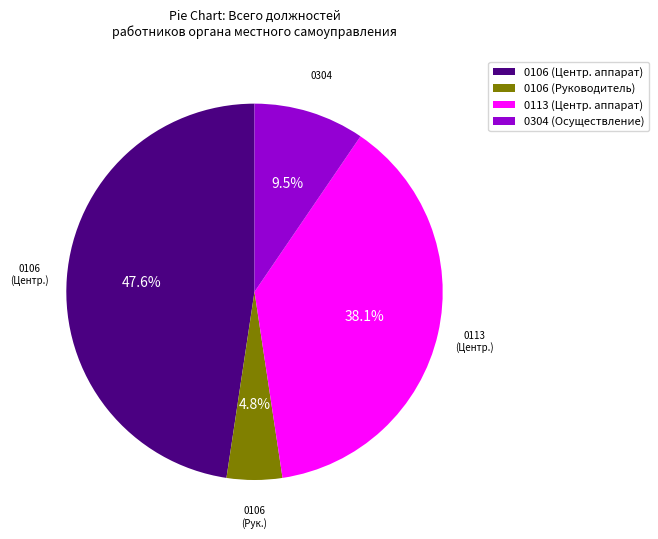

What is the total percentage of 0113 (Центр. аппарат) and 0304 (Осуществление)?

47.6%